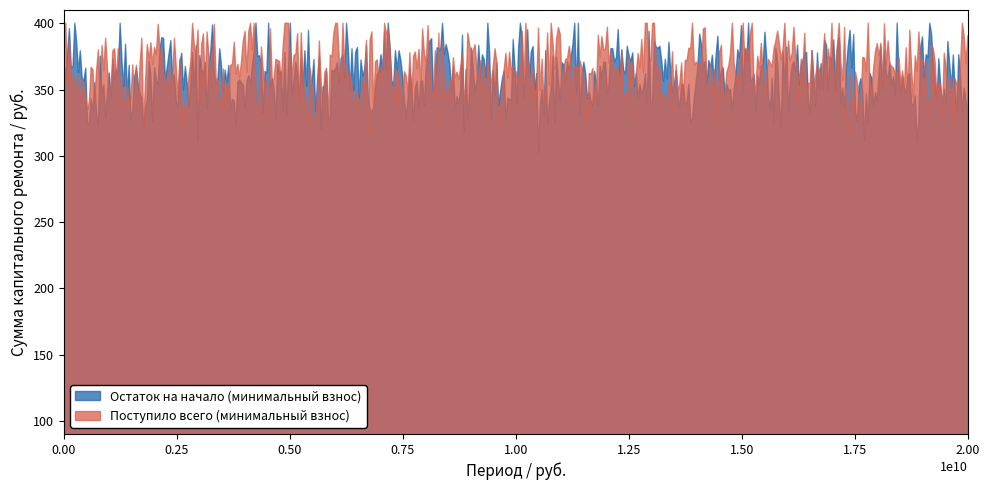

Does the chart display data point markers on the line(s)?

No